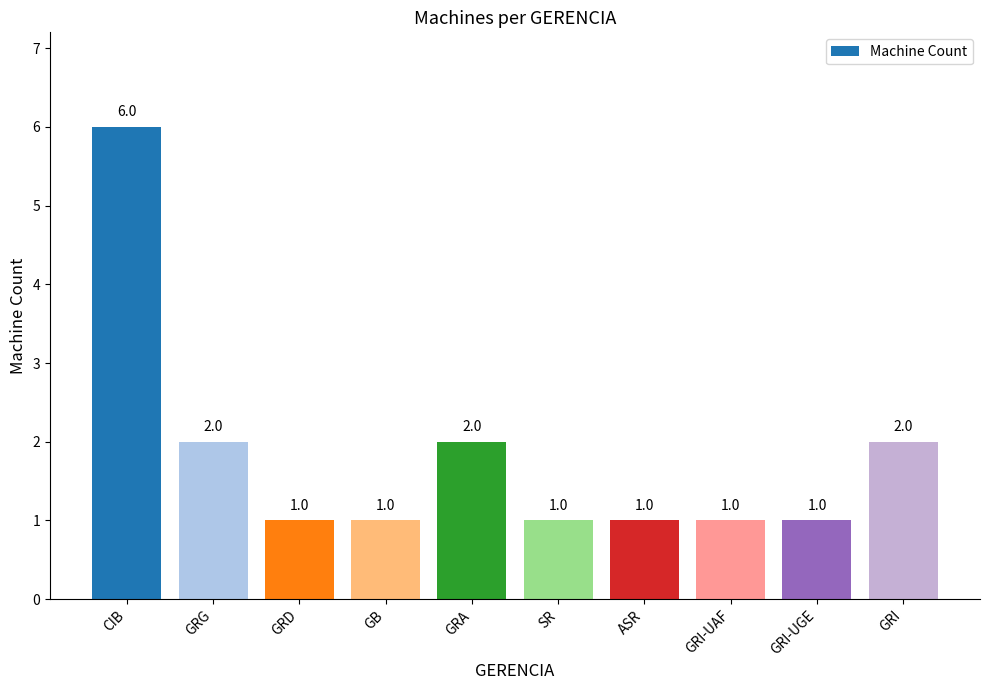

True or false: the data shows 2 at SR.

False